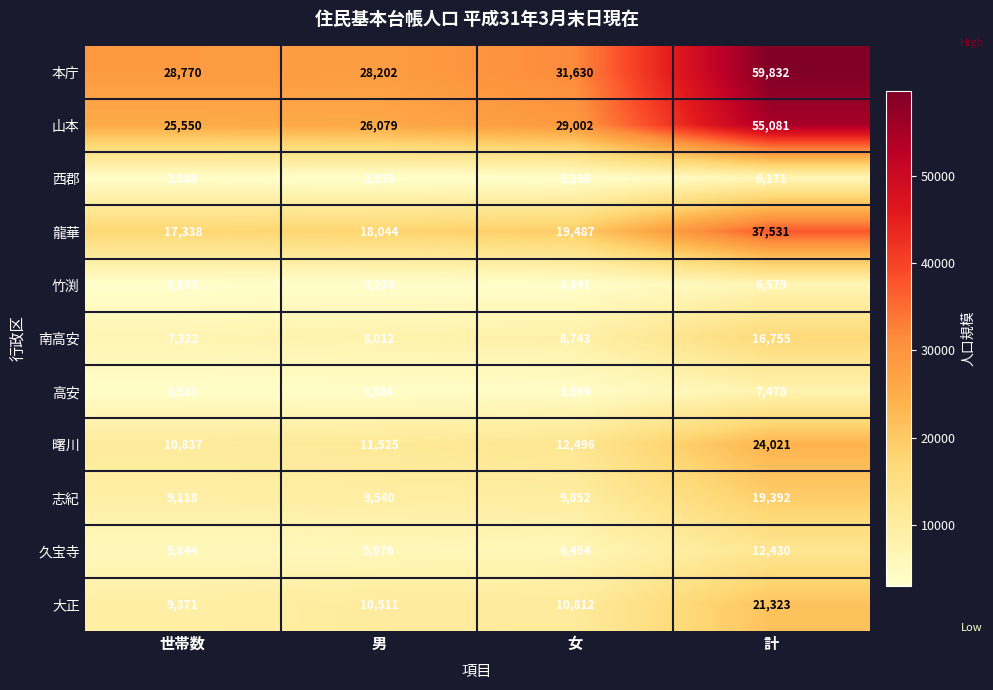

Which series has the largest total across all categories?

本庁